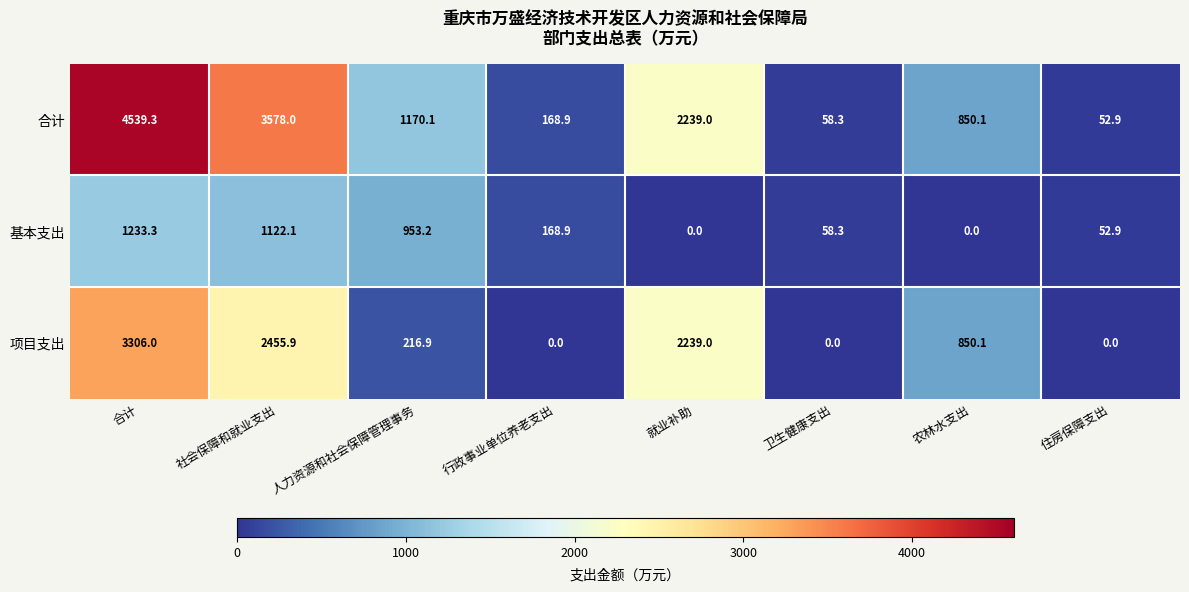

Reading left to right, what are all the values shown in this chart?

合计: 4539.3	3578.0	1170.1	168.9	2239.0	58.3	850.1	52.9
基本支出: 1233.3	1122.1	953.2	168.9	0.0	58.3	0.0	52.9
项目支出: 3306.0	2455.9	216.9	0.0	2239.0	0.0	850.1	0.0